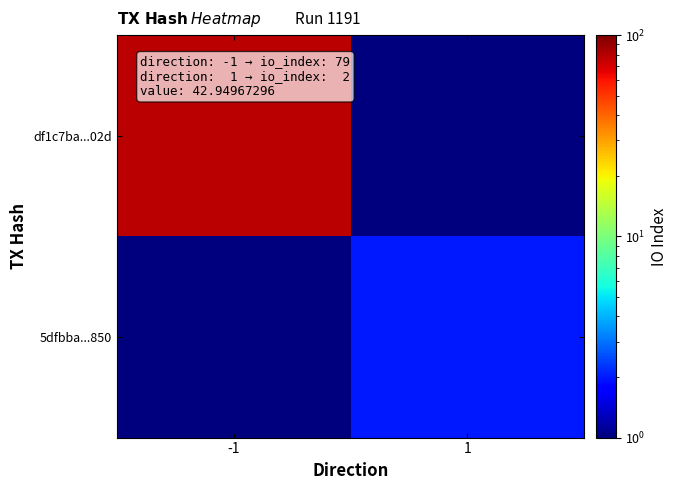

Which series has the largest total across all categories?

df1c7ba...02d